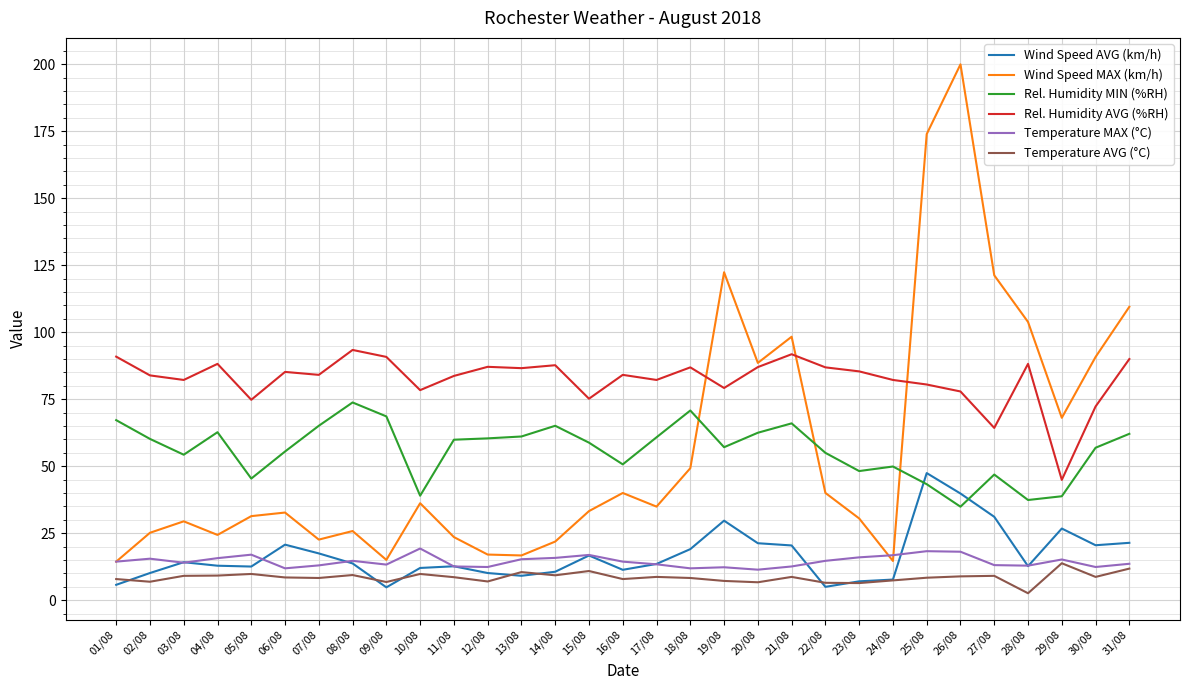

Between 08/08 and 09/08, which series saw the biggest shift?

Wind Speed MAX (km/h)